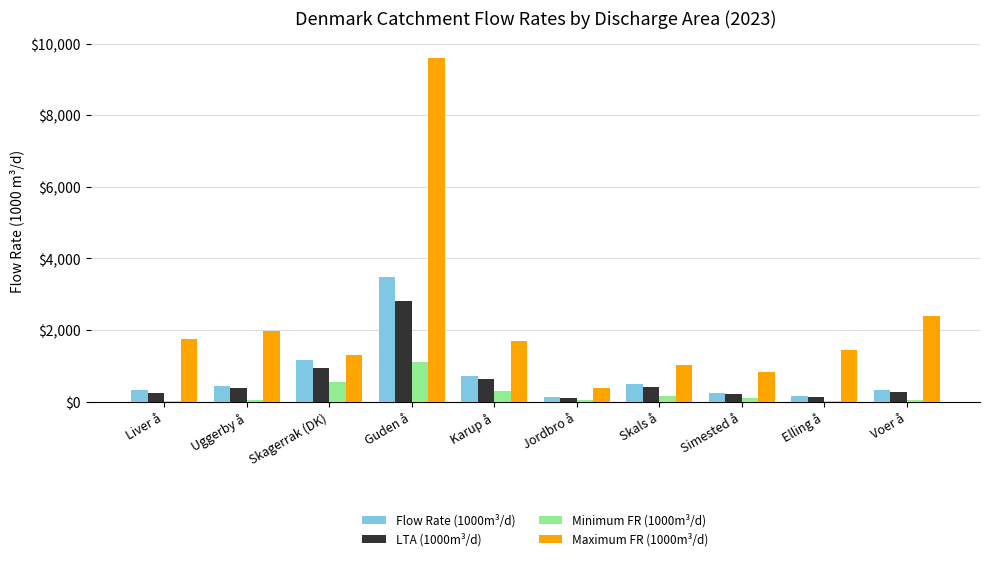

Is it true that Maximum FR (1000m³/d) equals 824.2 at Simested å?

True